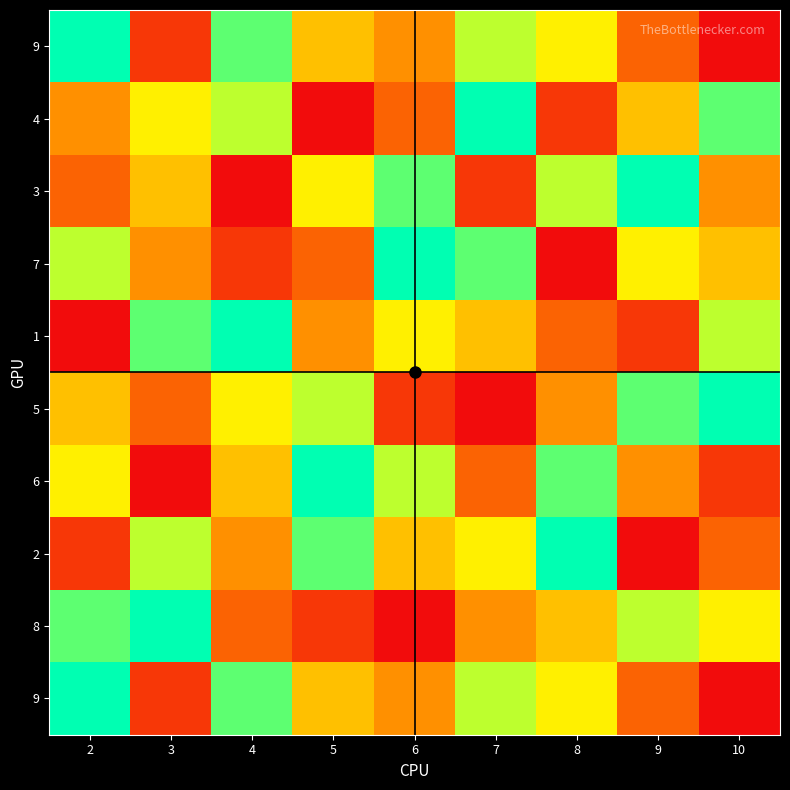

What is the spread (max minus min) of values at 5?

8